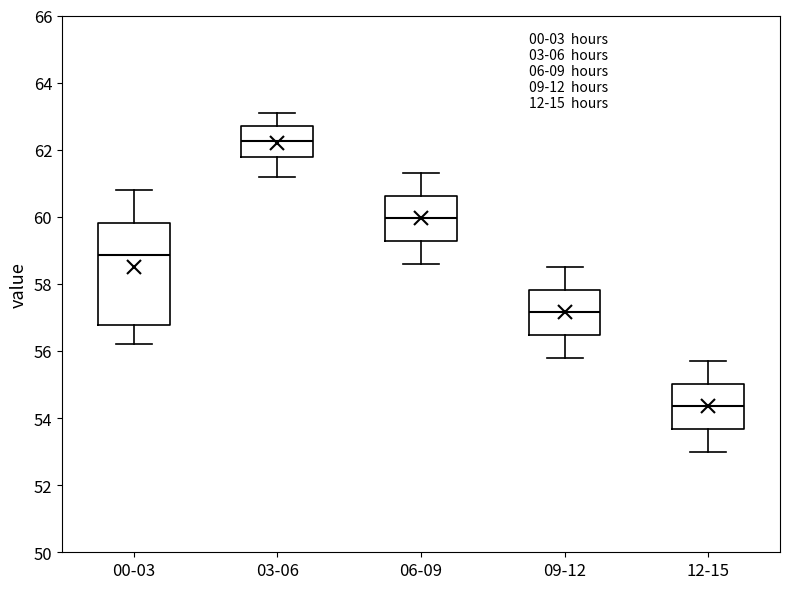

Comparing the boxes themselves (not the whiskers), which one is the tallest?

00-03